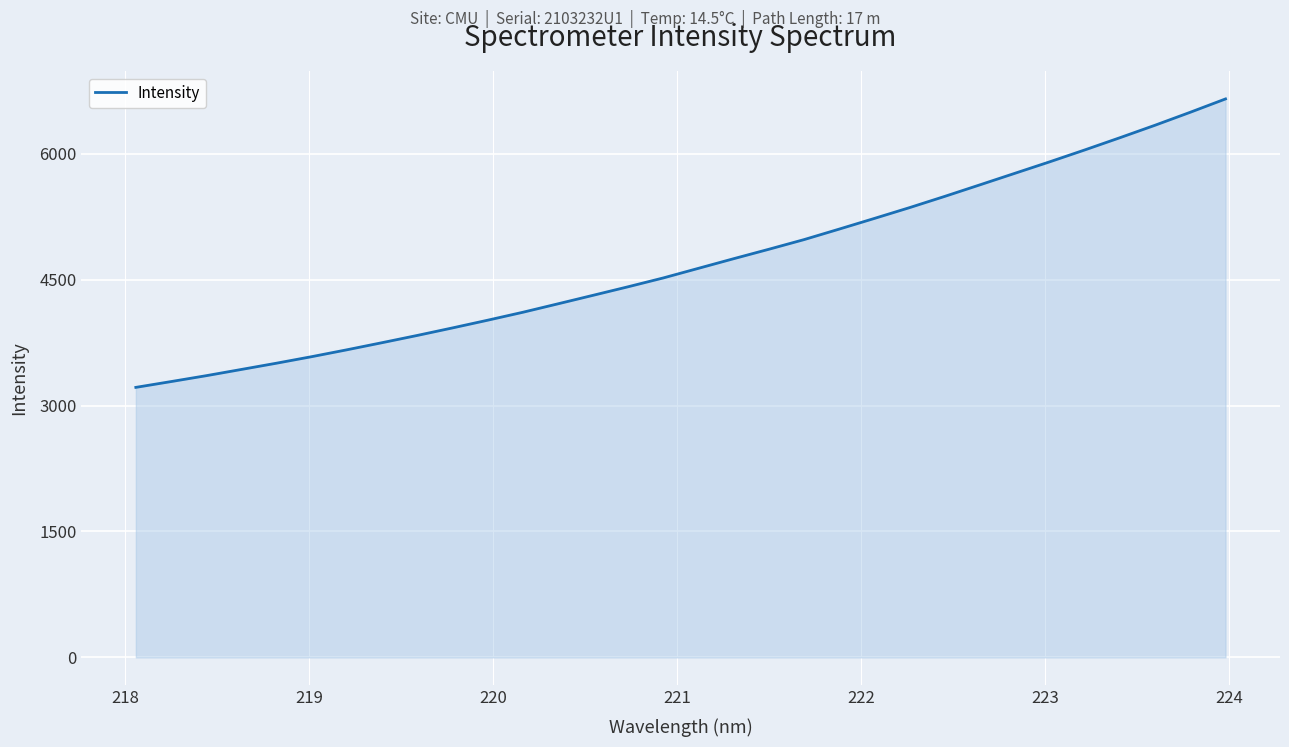

What is the average value?

4705.2